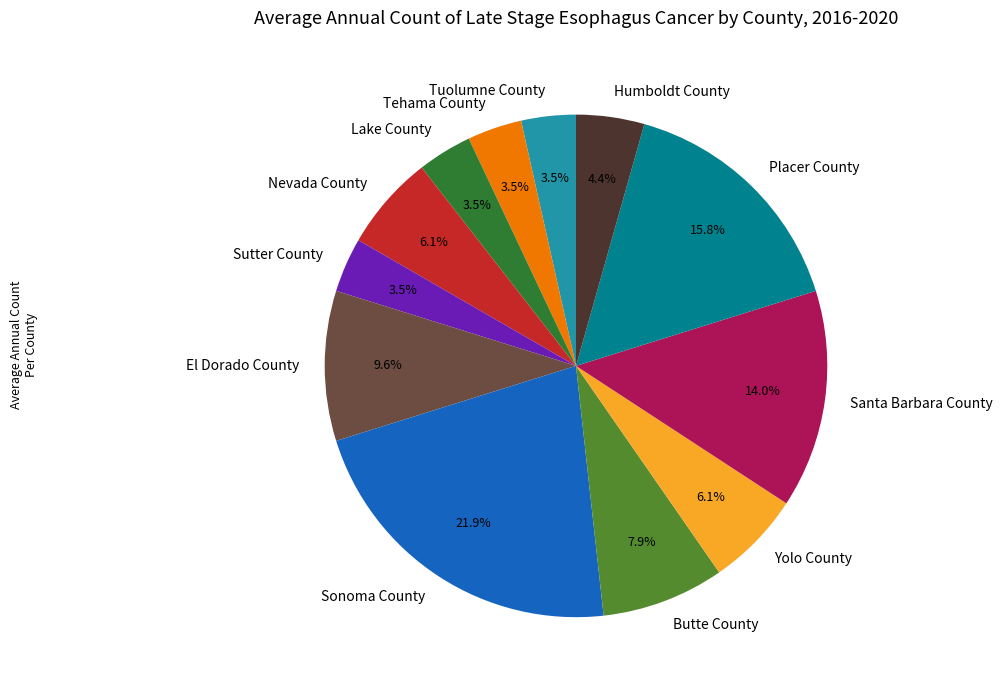

True or false: Butte County accounts for 21% of the total.

False